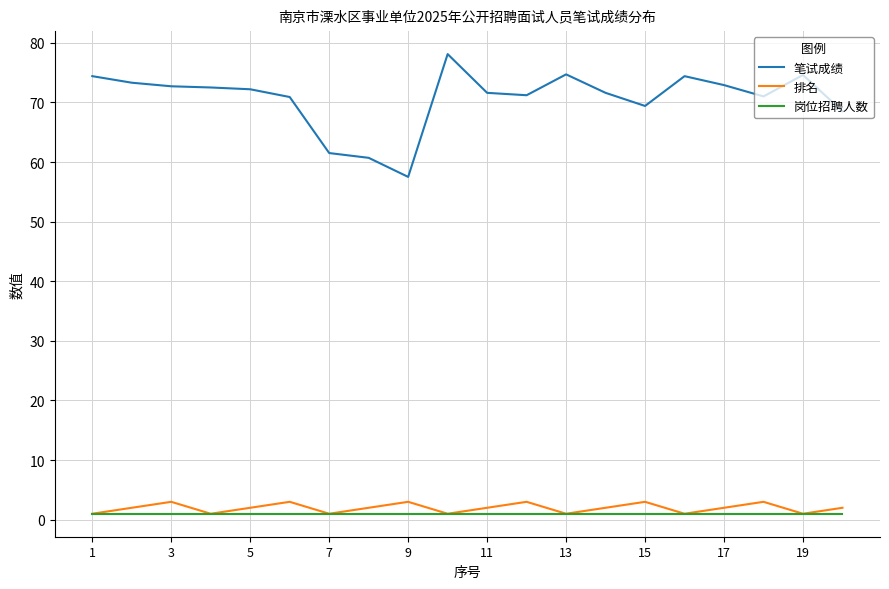

In 排名, how many points are higher than both neighbors (excluding endpoints)?

6